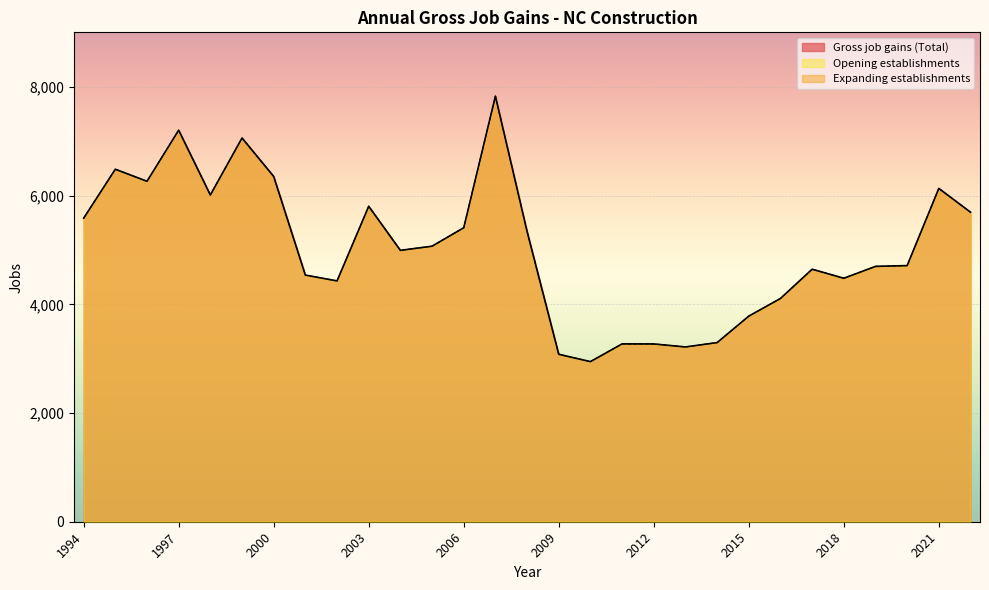

What is the approximate value of Gross job gains (Total) at 2007?

7830